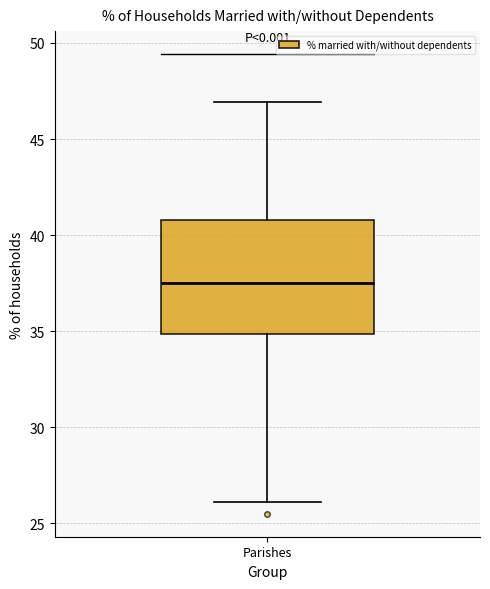

Where does the lower whisker of the box for Parishes end on the y-axis? The values are not printed on the chart, so give them approximately, as read against the axis.

26.0